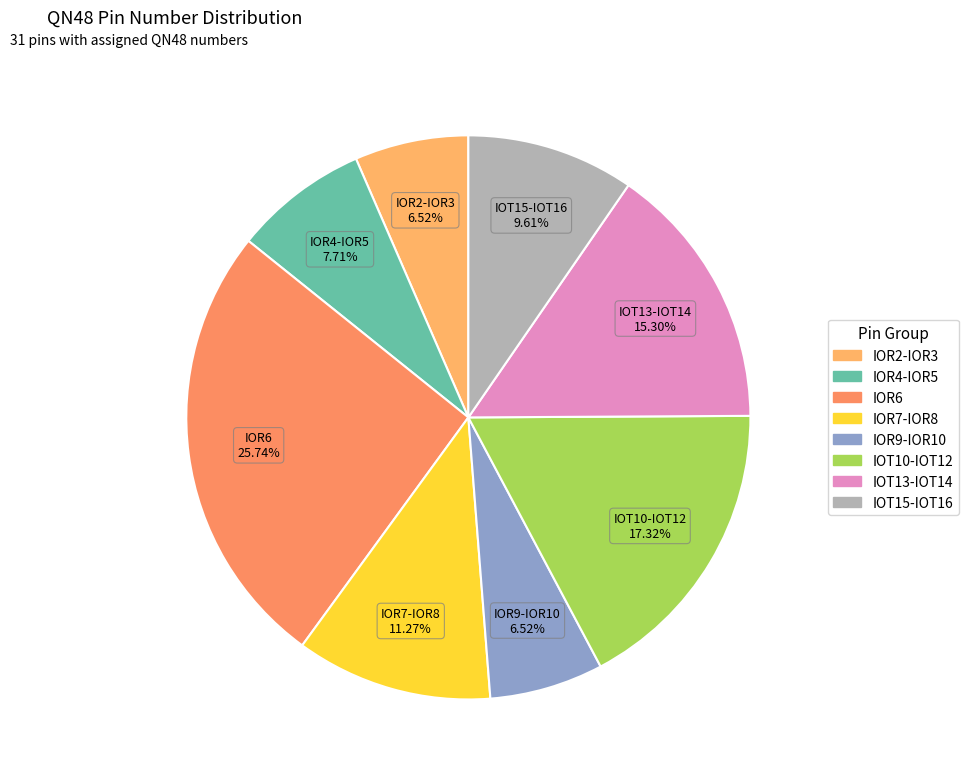

How many slices are in this pie chart?

8